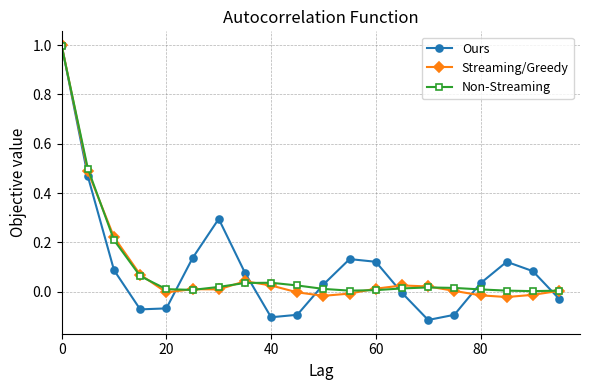

In Non-Streaming, how many points are higher than both neighbors (excluding endpoints)?

2